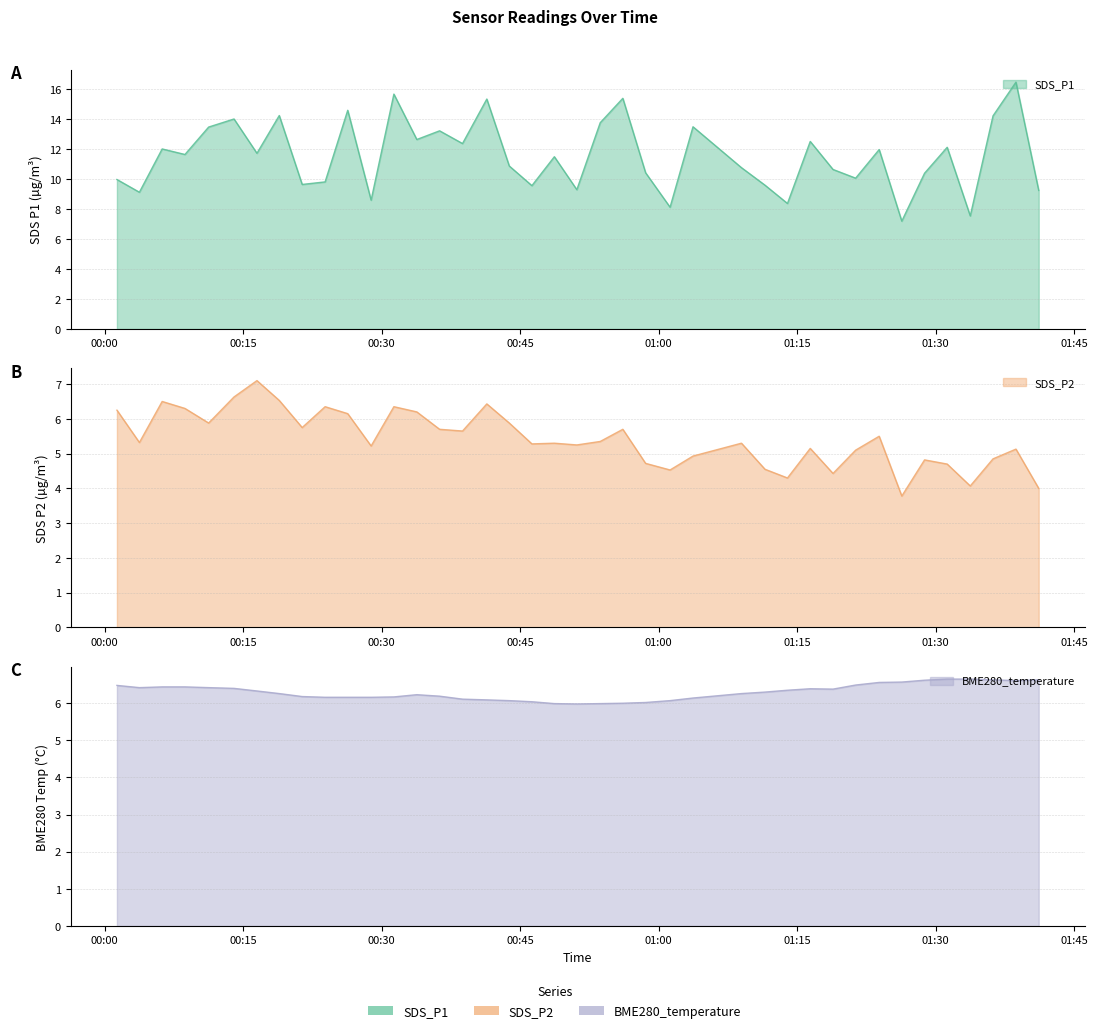

What are all the series names shown in the legend?

SDS_P1, SDS_P2, BME280_temperature